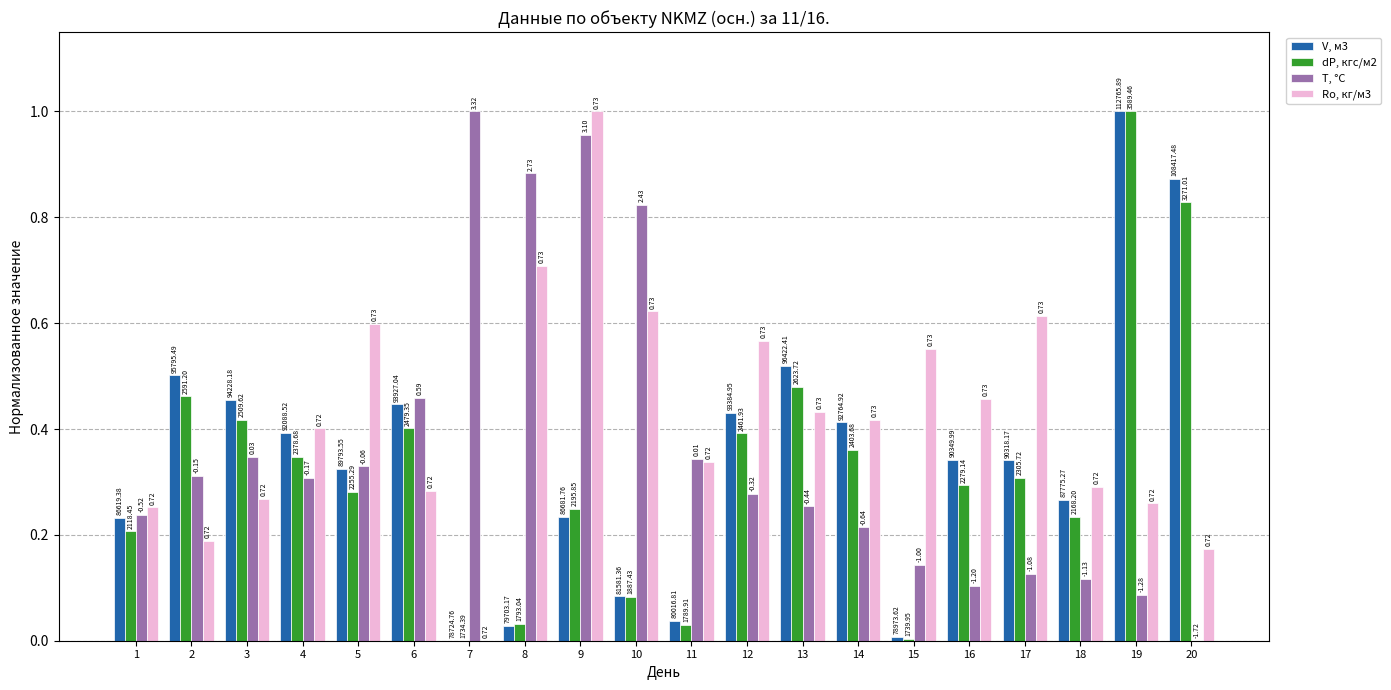

True or false: V, м3 has a value of 0.0 at 11.

False